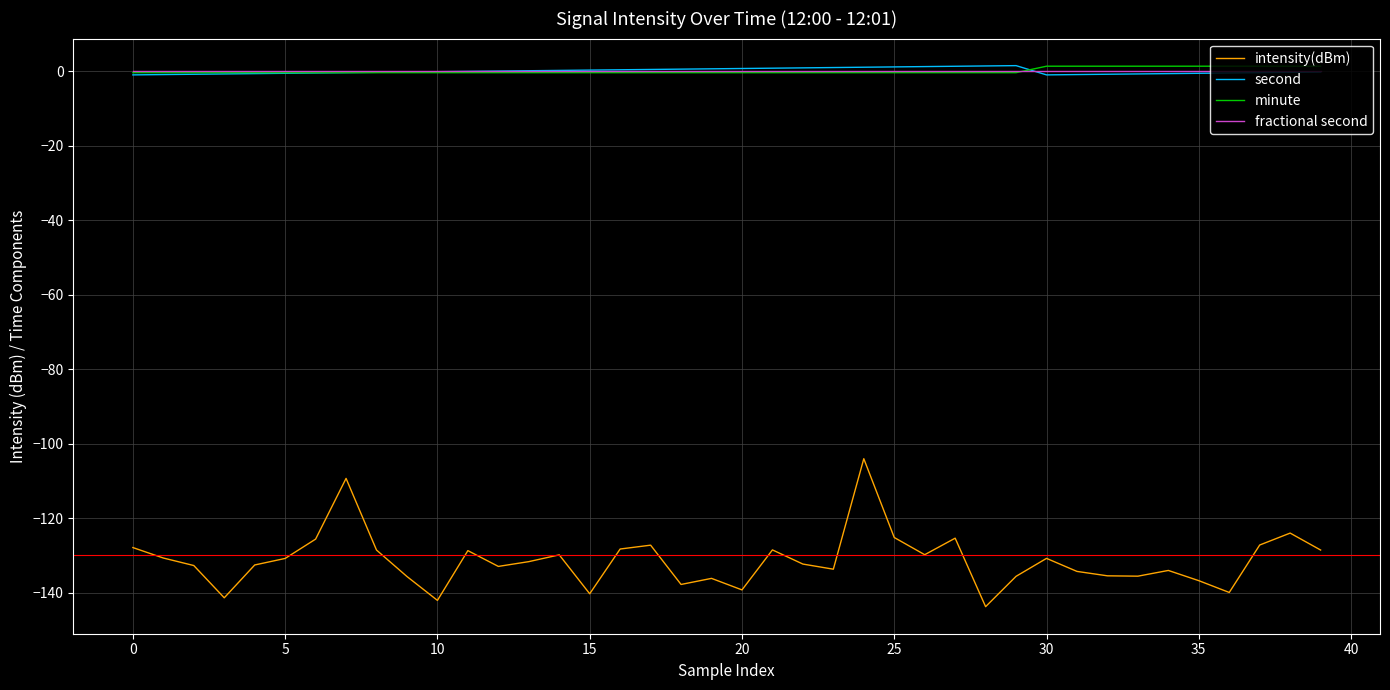

Which series has the widest spread of values?

intensity(dBm)